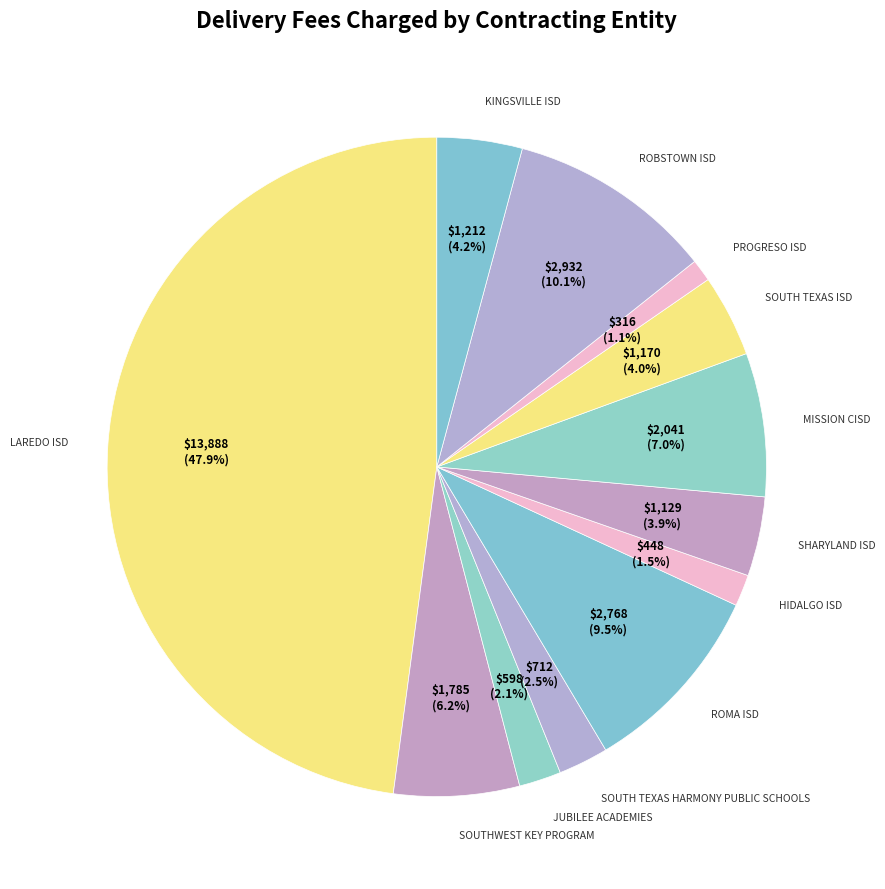

Which slice is the largest?

LAREDO ISD